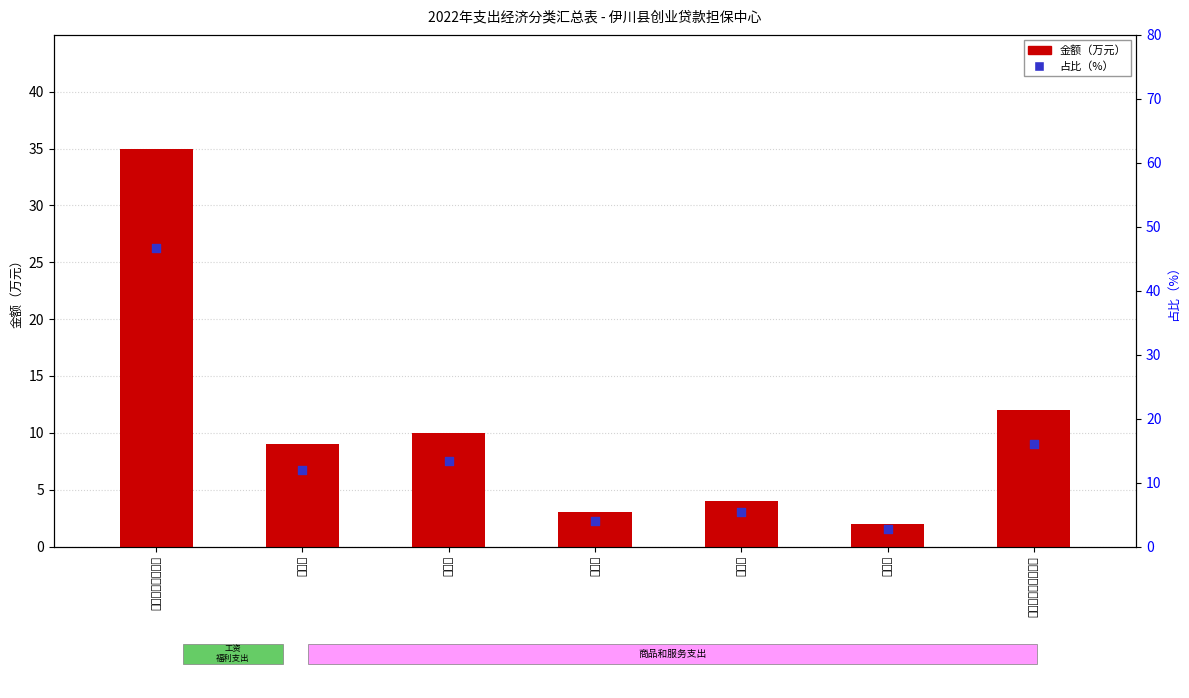

Which series contains the lowest Y value?

金额（万元）